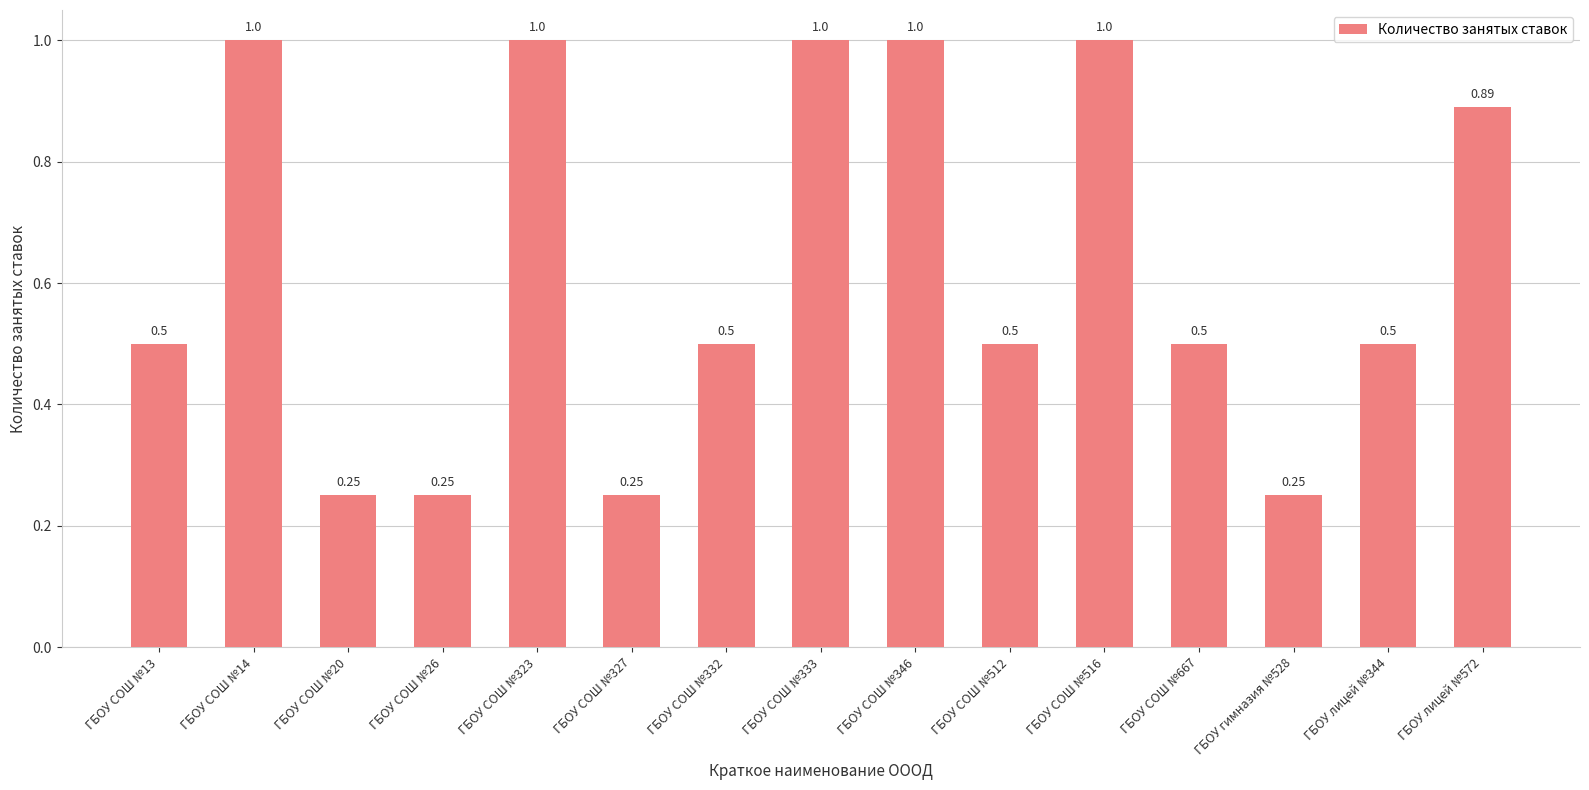

What is the ratio of the value at ГБОУ СОШ №667 to the value at ГБОУ СОШ №346?

0.5